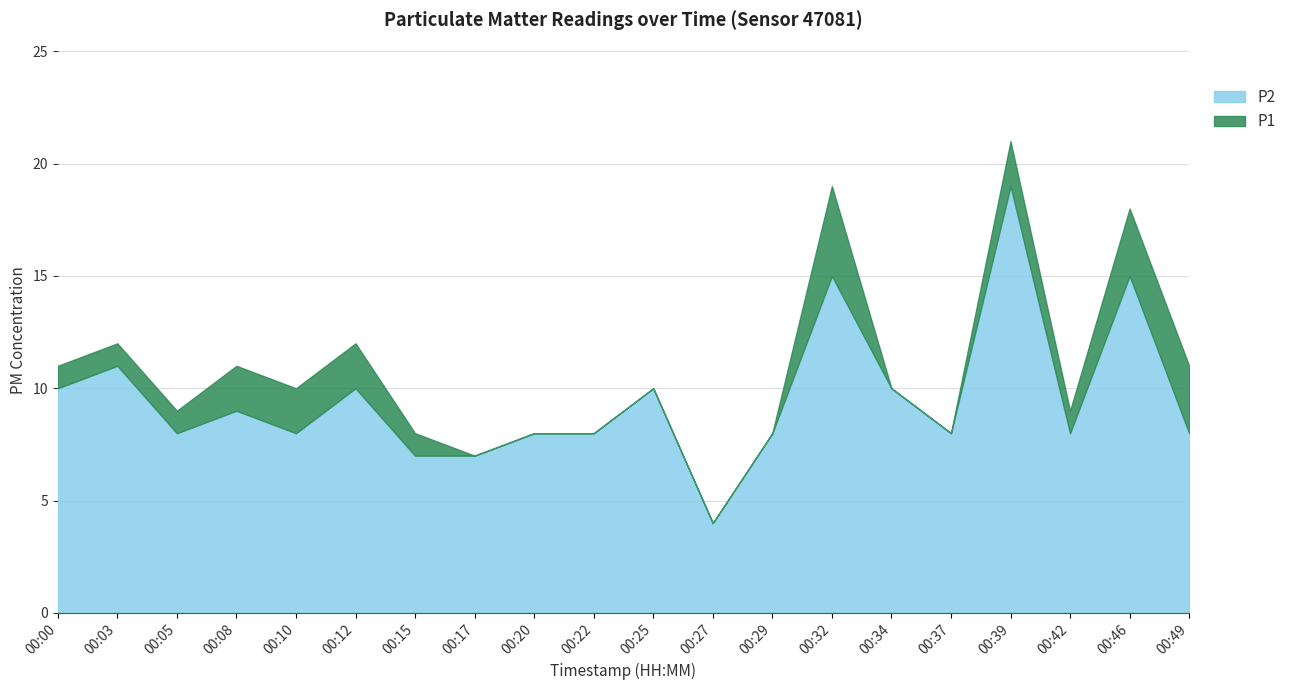

What is the sum of the P2 values at 00:46 and 00:08?

24